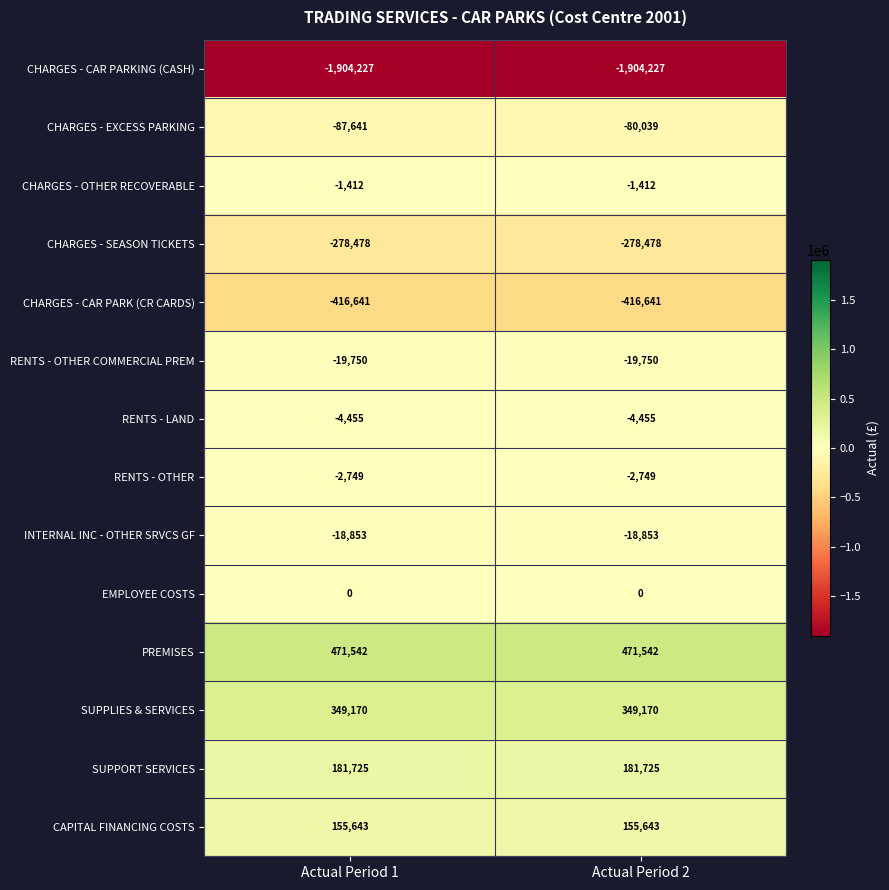

Which series has the largest total across all categories?

PREMISES